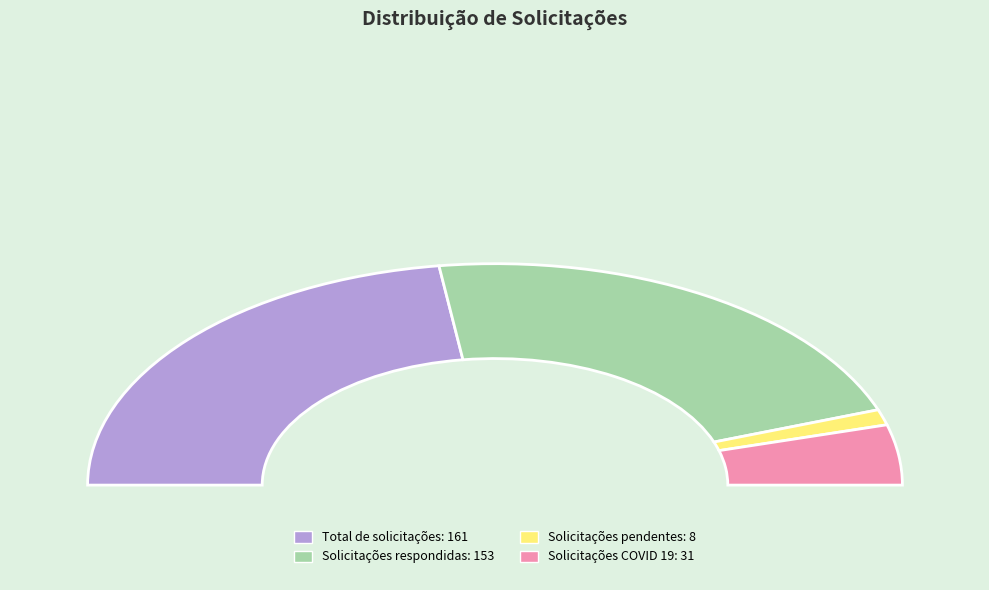

Rank the categories by value from highest to lowest.

Total de solicitações, Solicitações respondidas, Solicitações COVID 19, Solicitações pendentes